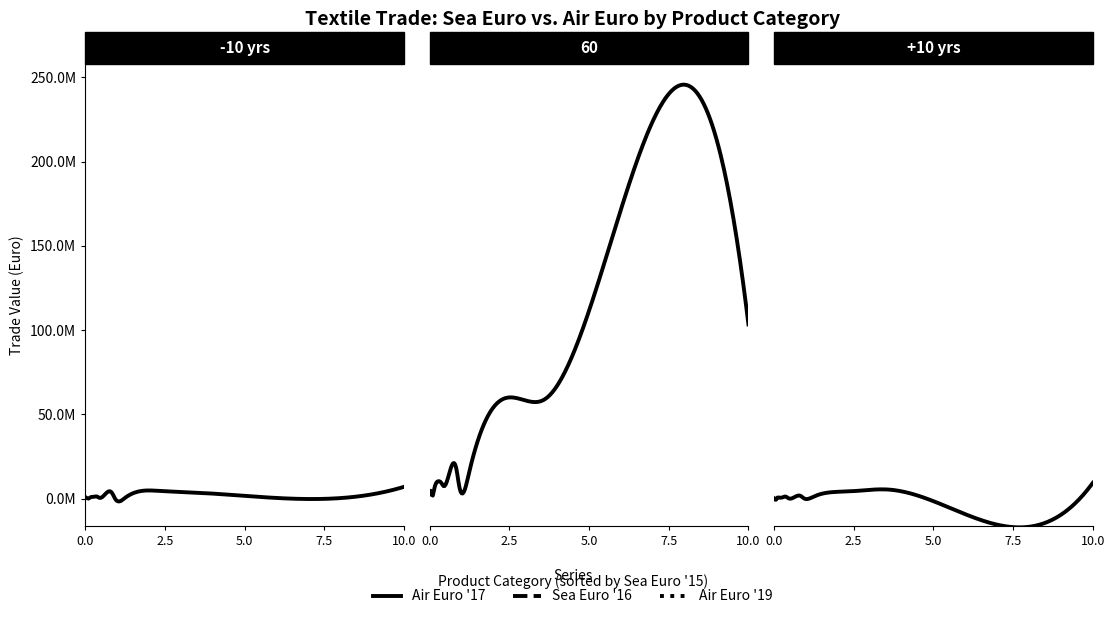

How many values in the Air Euro 17 series exceed 981925?

7